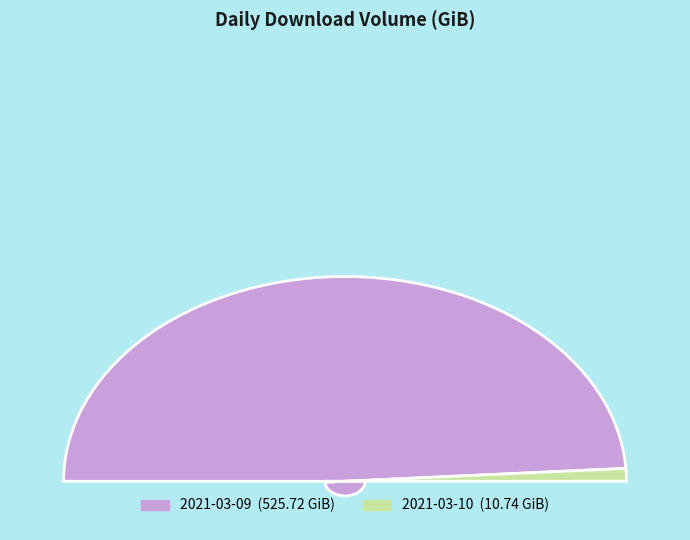

To the nearest percent, what is the difference between the 2021-03-09 and 2021-03-10 slice percentages?

96%